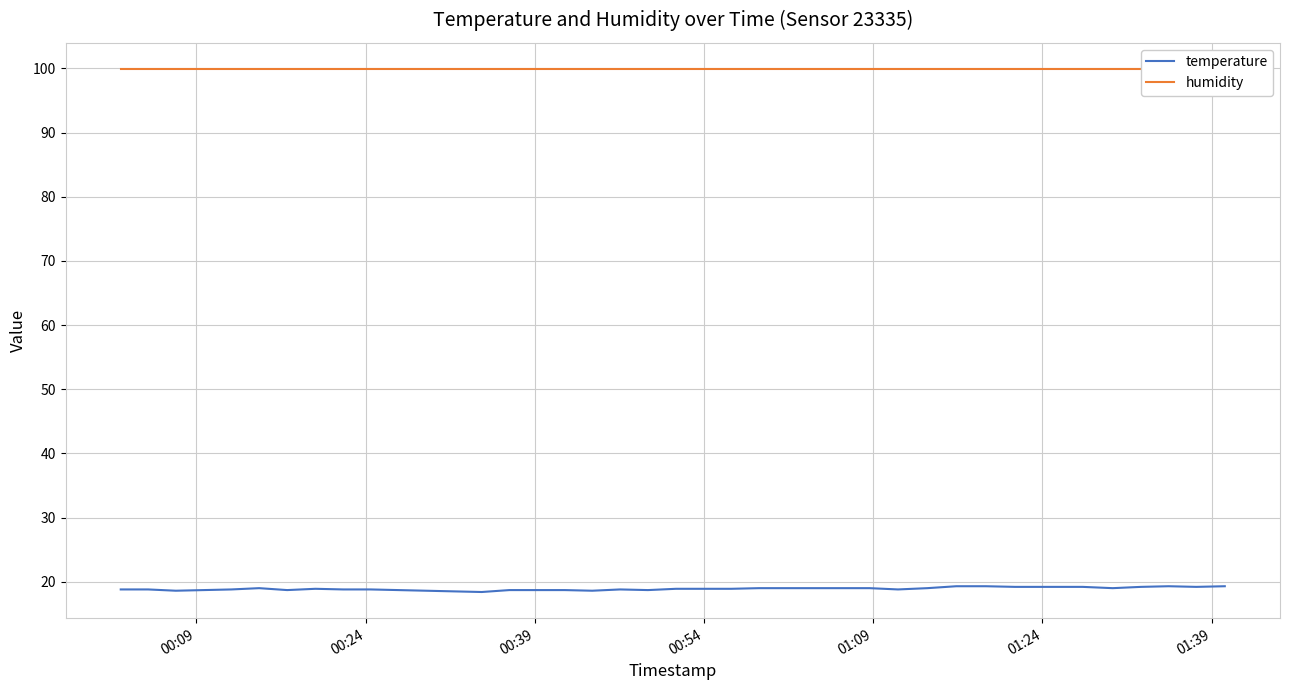

True or false: humidity and temperature intersect in this chart.

False